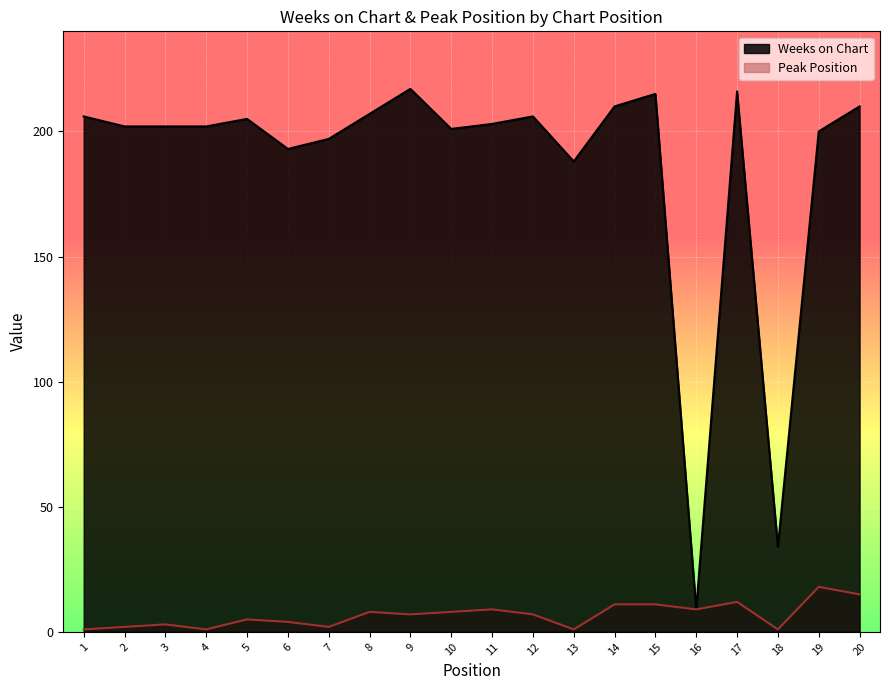

Reading left to right, extract all data points from this chart.

Weeks on Chart: 1=206	2=202	3=202	4=202	5=205	6=193	7=197	8=207	9=217	10=201	11=203	12=206	13=188	14=210	15=215	16=9	17=216	18=34	19=200	20=210
Peak Position: 1=1	2=2	3=3	4=1	5=5	6=4	7=2	8=8	9=7	10=8	11=9	12=7	13=1	14=11	15=11	16=9	17=12	18=1	19=18	20=15